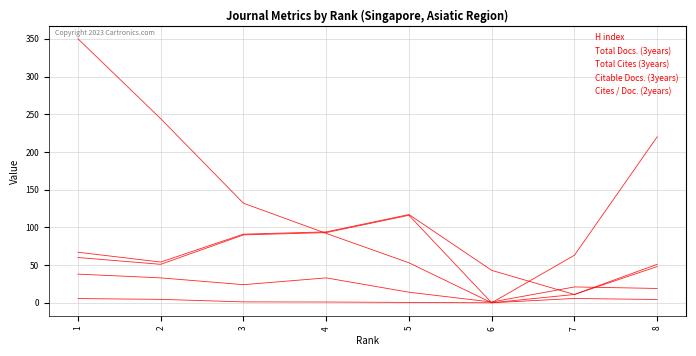

How many lines are shown in the chart?

5